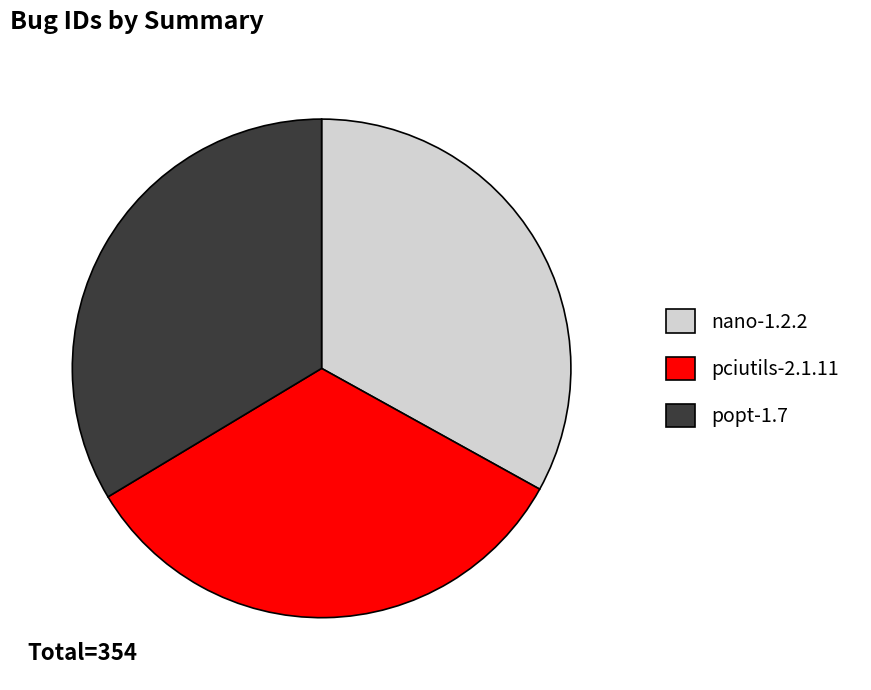

Do nano-1.2.2 and popt-1.7 together represent more than half of the pie?

Yes